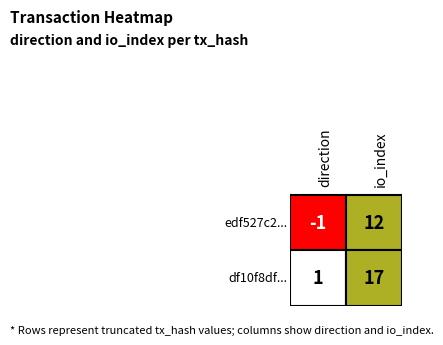

What is the sum of the edf527c23125239f75f671c2566dbe1abf512c2 values at -1 and 1?

11